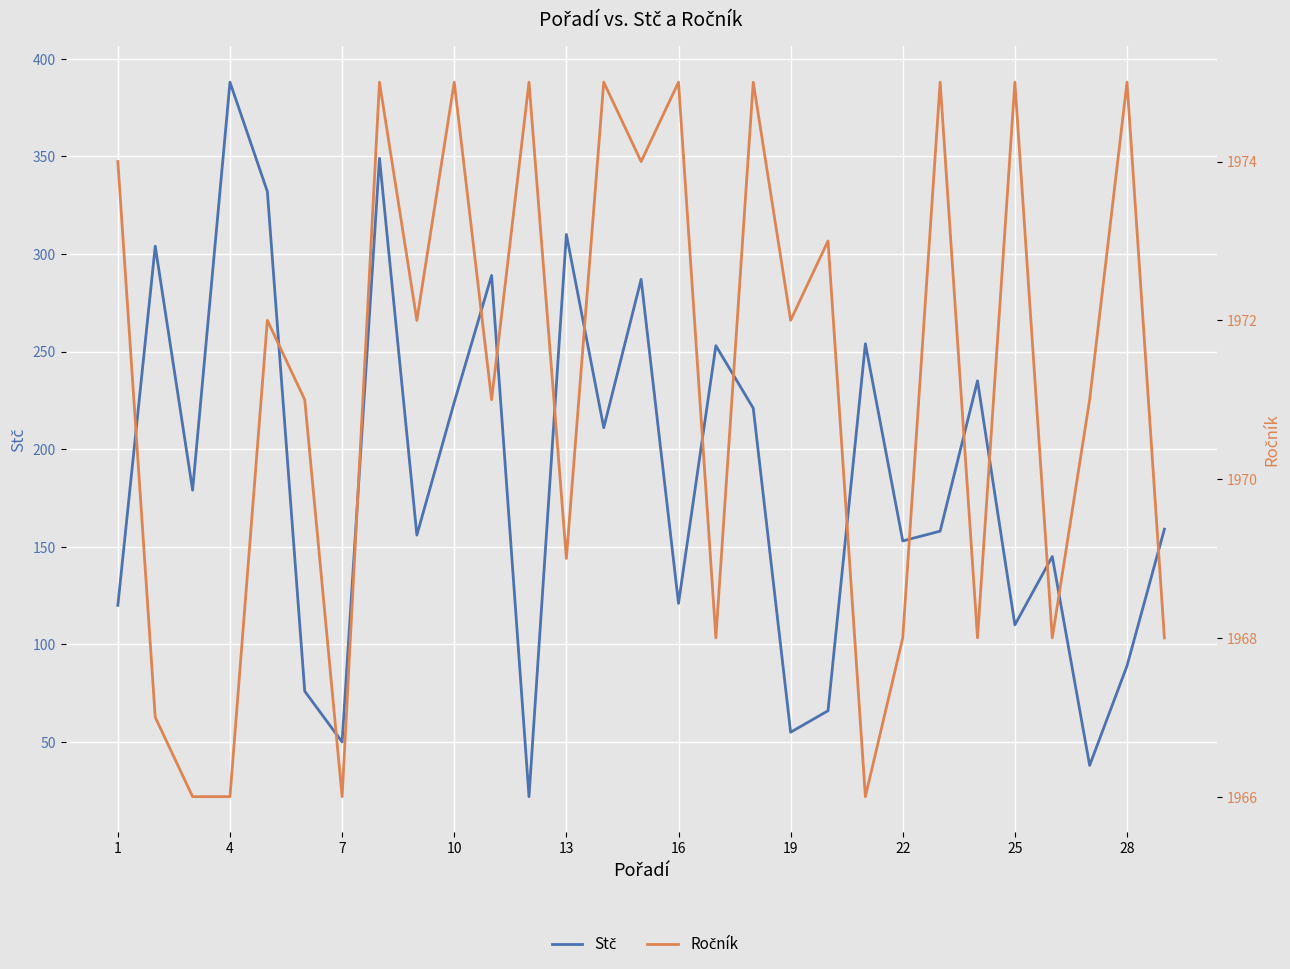

What is the maximum value shown in the chart?

1975